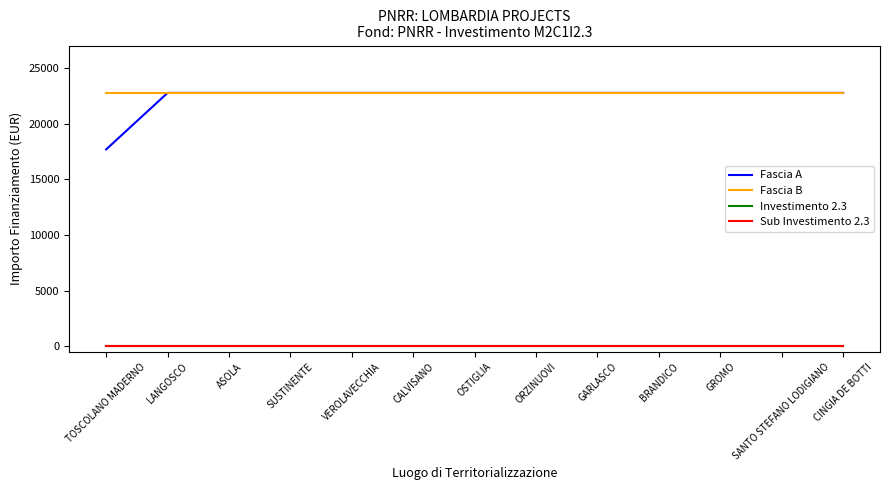

Which series has the largest range (max minus min)?

Fascia A